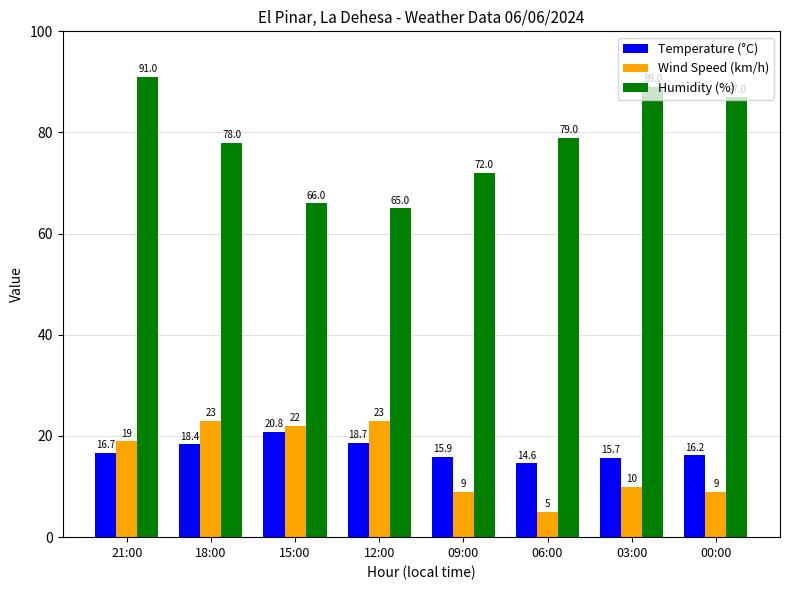

What is the maximum value for Temperature (°C)?

20.8